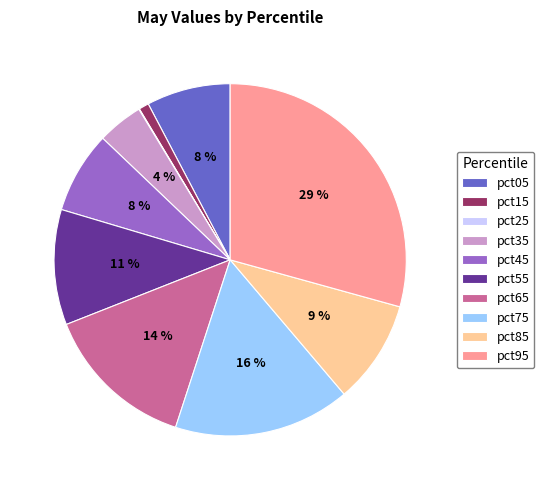

To the nearest percent, what is the average slice percentage?

10%